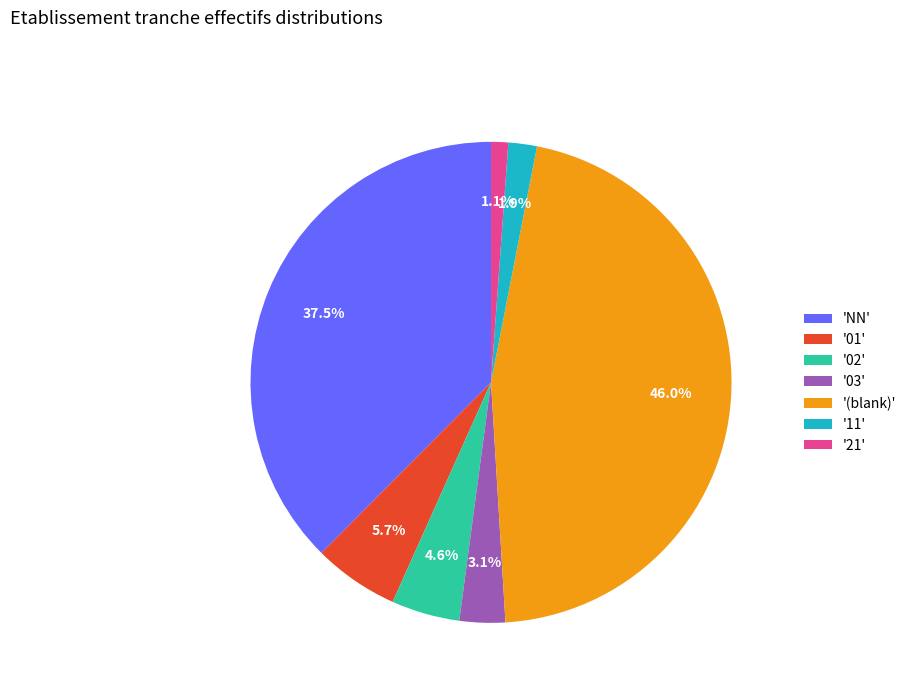

Is there a majority slice in this chart?

No